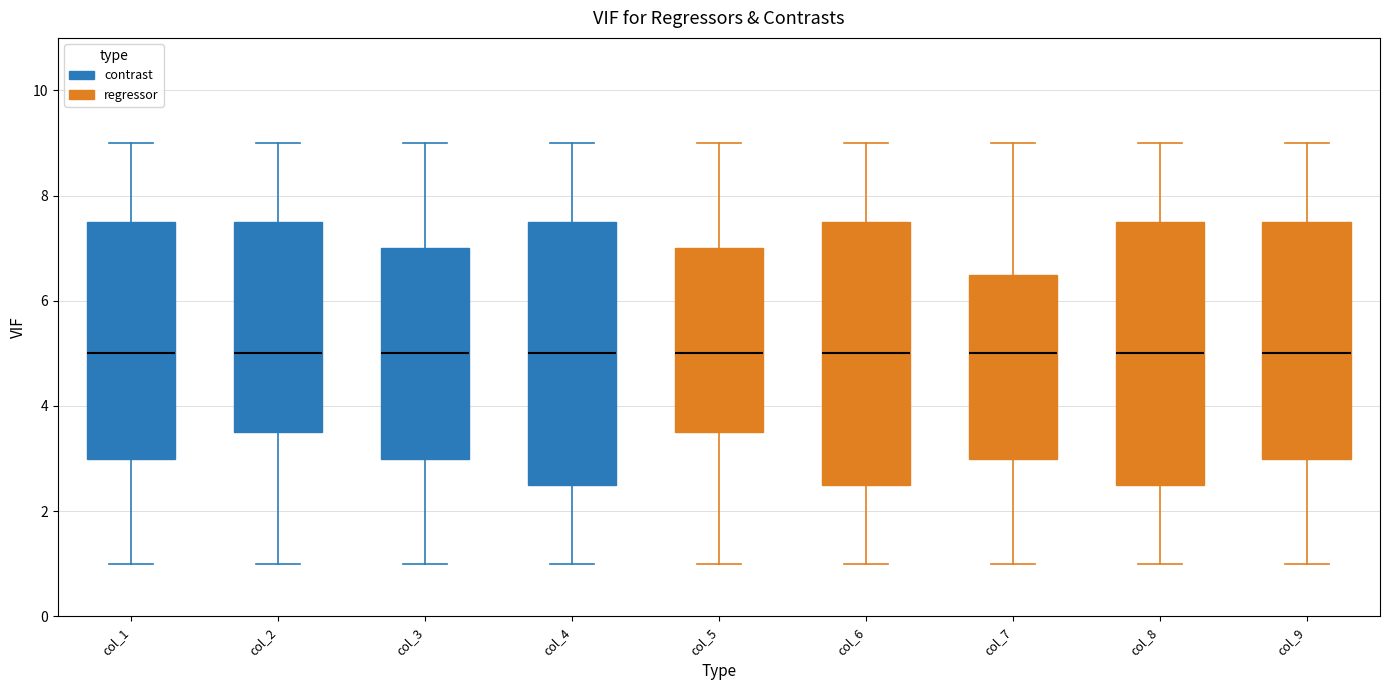

Where does the median line of the box for col_8 sit on the y-axis? The values are not printed on the chart, so give them approximately, as read against the axis.

5.0